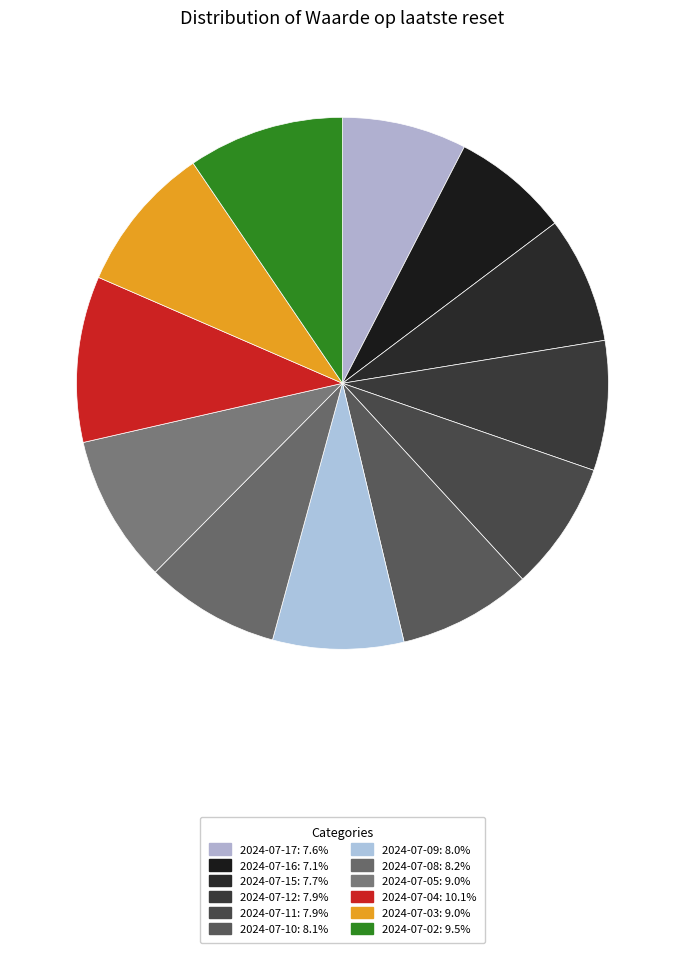

How many segments does this pie chart have?

12